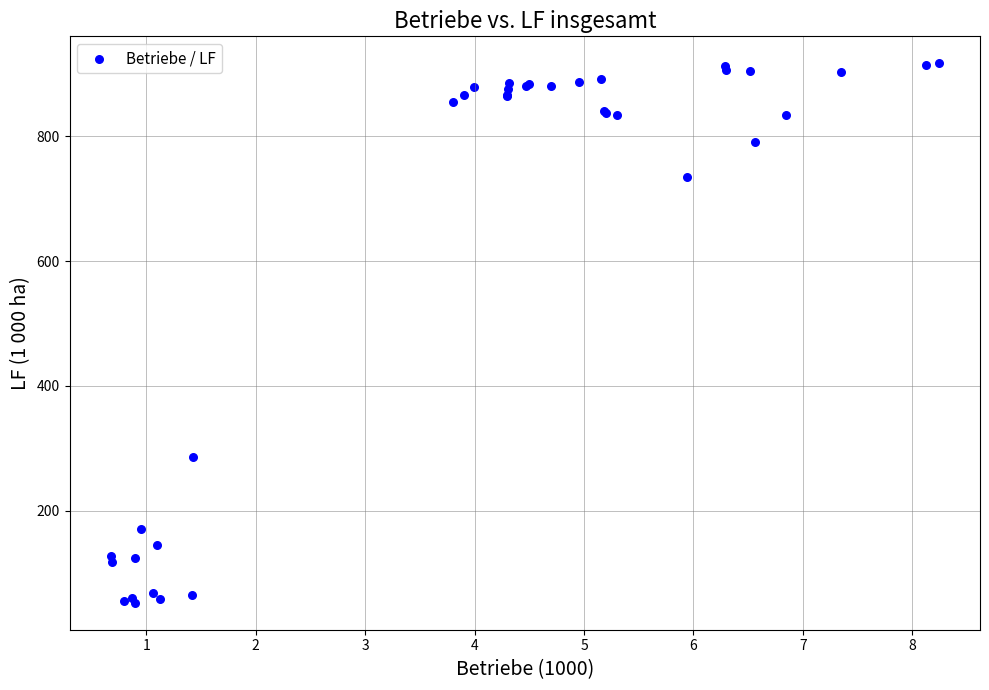

What Y value in the scatter plot is closest to 484?

286.1